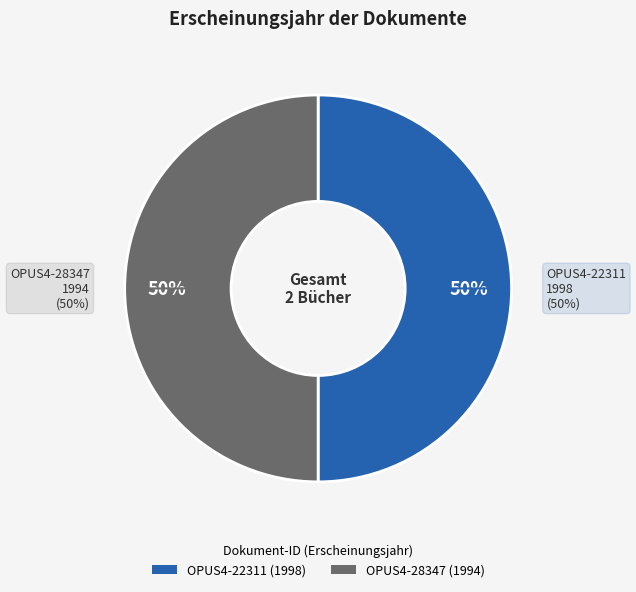

What is the largest slice in the pie chart?

OPUS4-22311 (1998)